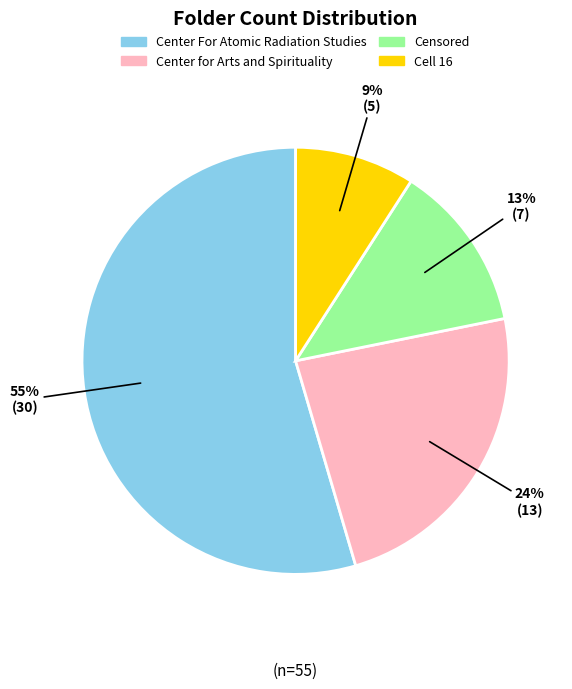

Is the sum of Cell 16 and Censored greater than half?

No